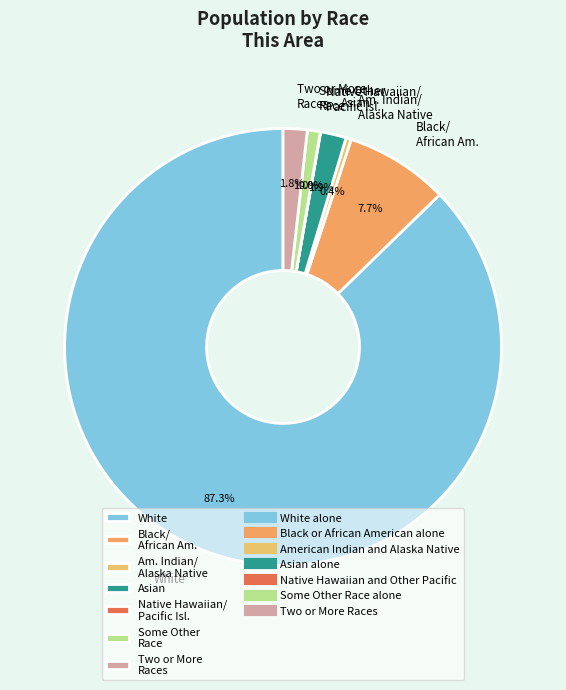

Is there any slice that represents more than half of the pie?

Yes